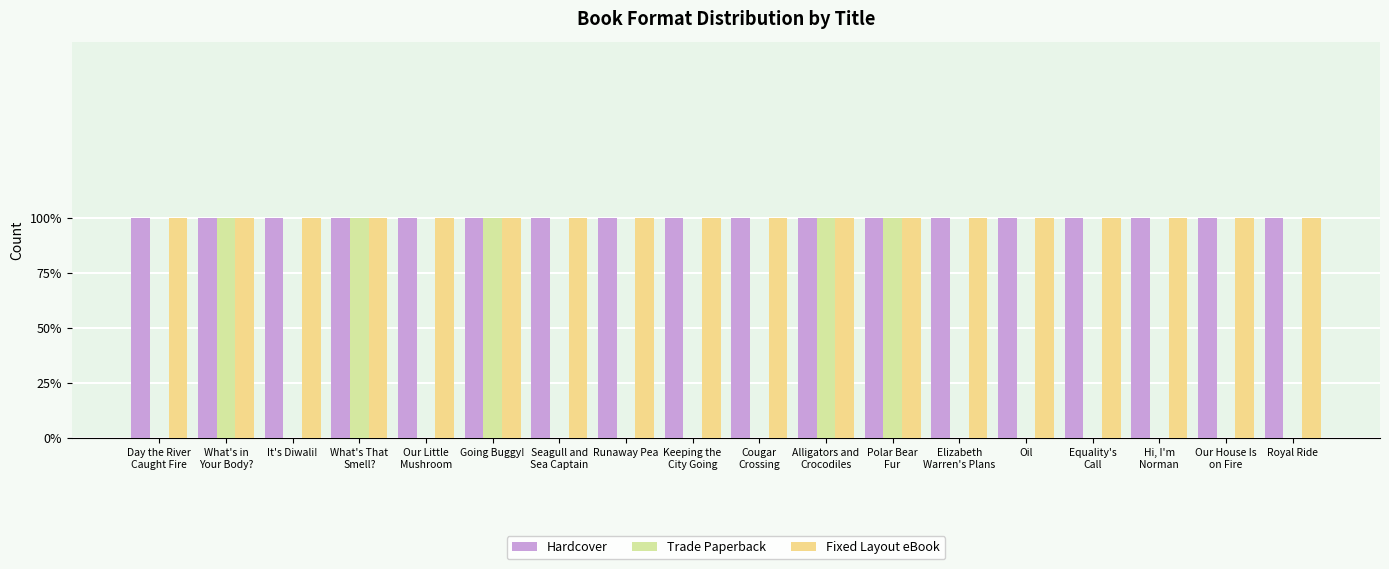

What position from the left is Equality's
Call?

15